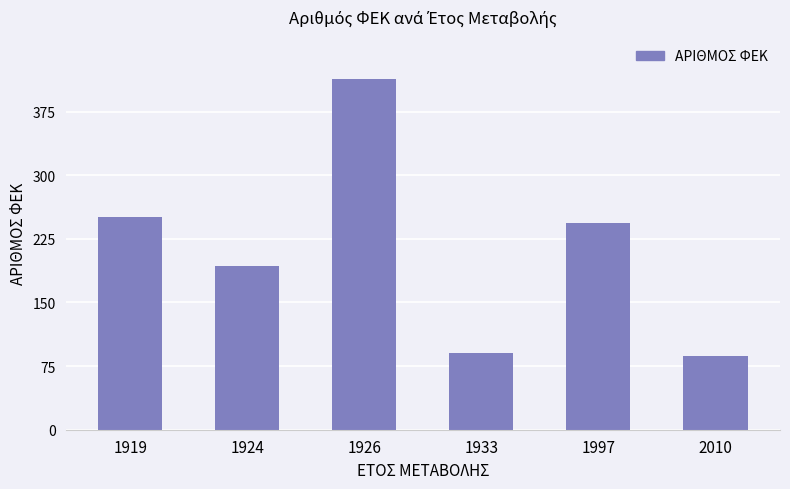

List the labels in order of value, largest first.

1926, 1919, 1997, 1924, 1933, 2010